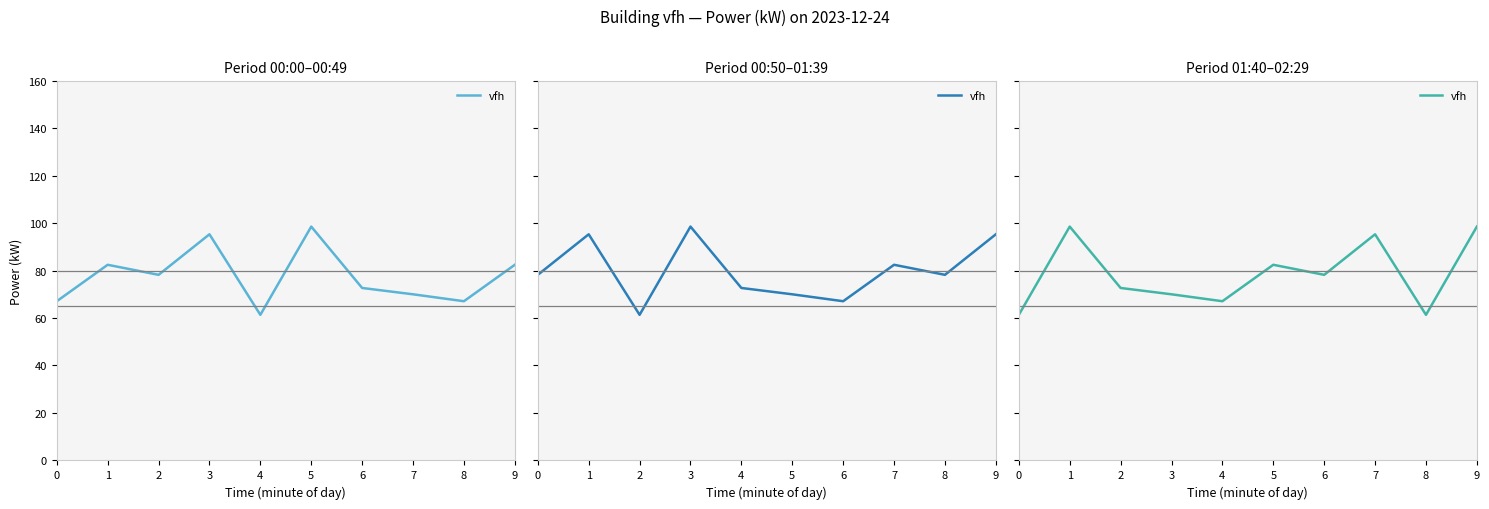

What is the change in value from 0 to 9?

+37.2